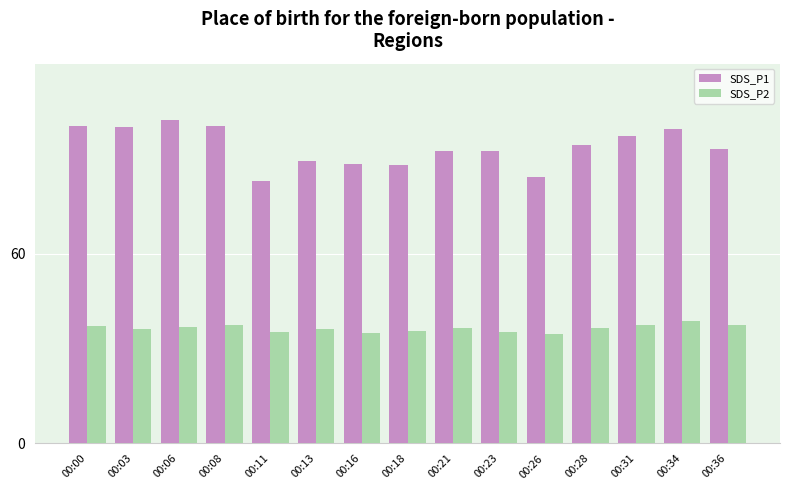

List the series in order of their overall mean, highest first.

SDS_P1, SDS_P2